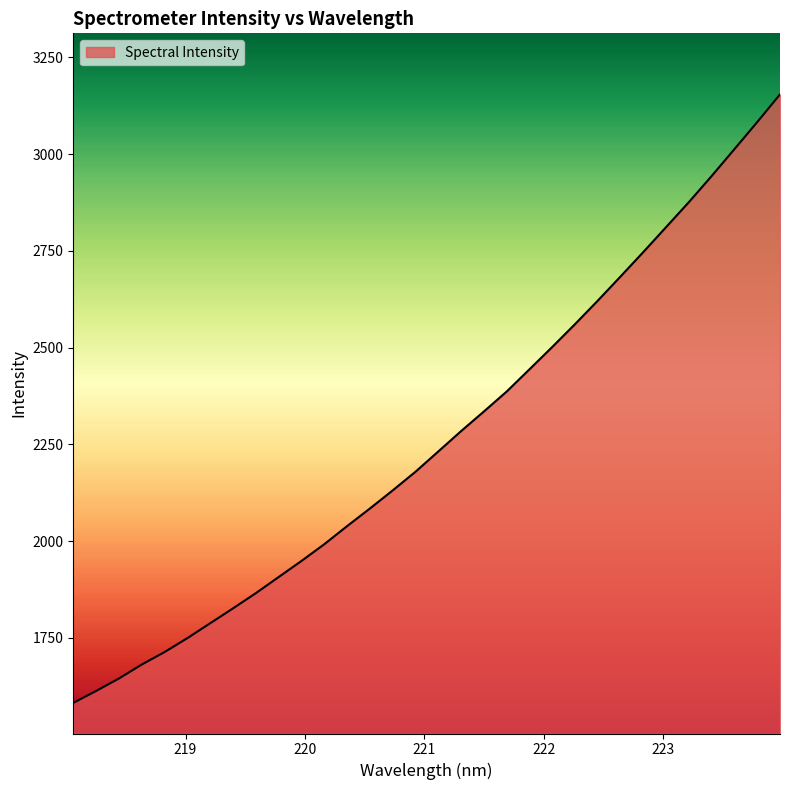

What is the difference between the second highest and minimum values?

1500.8